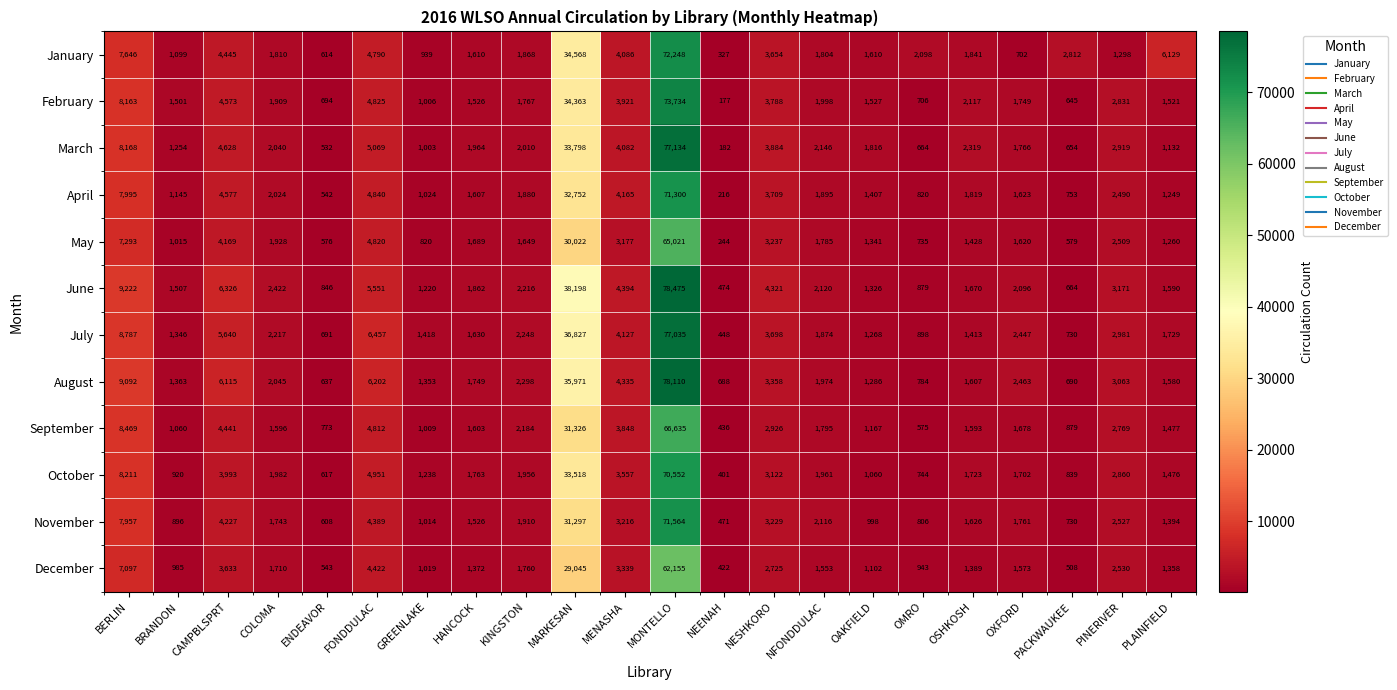

Which label corresponds to the largest value in the chart?

MONTELLO